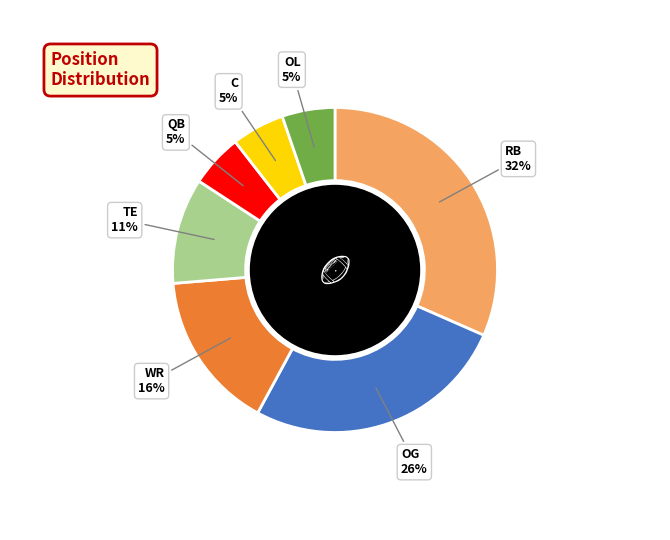

Does any single category account for the majority?

No